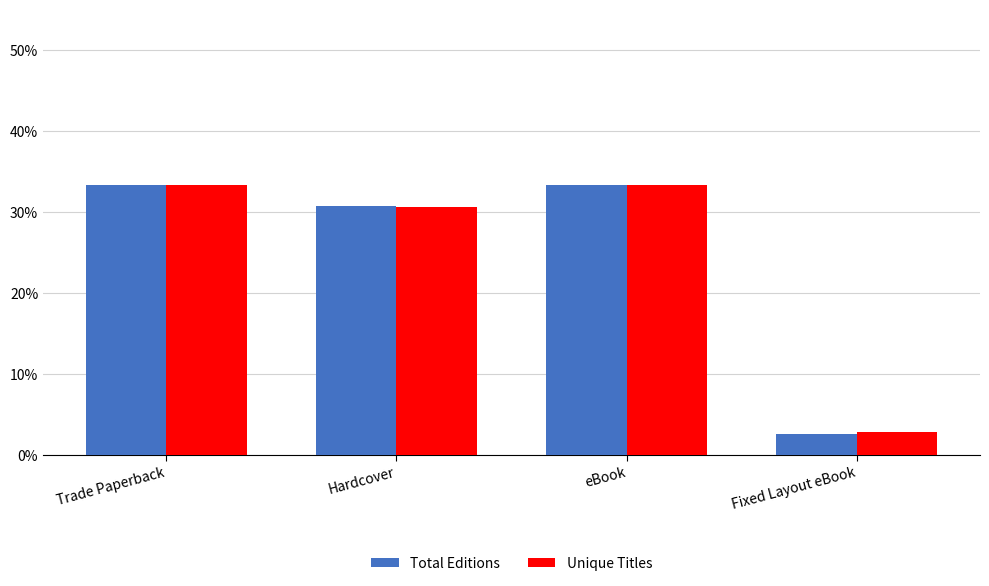

Count the number of categories in the chart.

4